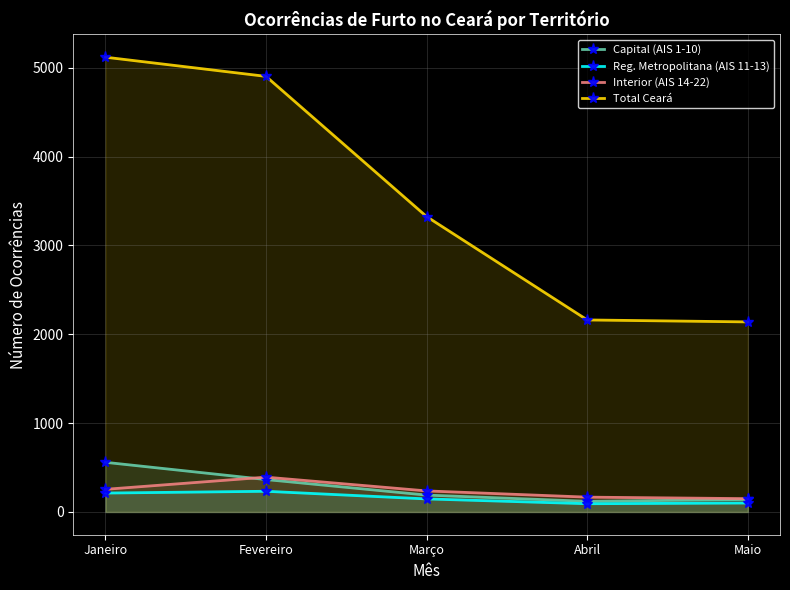

Reading right to left, extract all data points from this chart.

Capital (AIS 1-10): Maio=141	Abril=120	Março=190	Fevereiro=365	Janeiro=559
Reg. Metropolitana (AIS 11-13): Maio=101	Abril=93	Março=147	Fevereiro=233	Janeiro=213
Interior (AIS 14-22): Maio=150	Abril=167	Março=237	Fevereiro=392	Janeiro=255
Total Ceará: Maio=2139	Abril=2161	Março=3324	Fevereiro=4902	Janeiro=5118